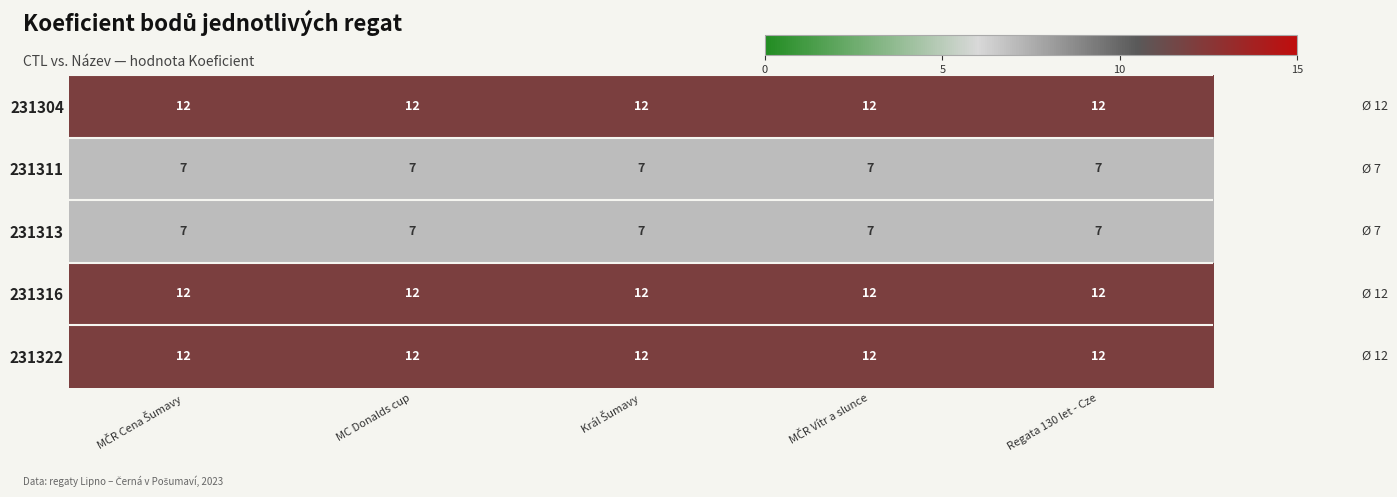

What is the sum of the 231311 values at Regata 130 let - Cze and MC Donalds cup?

14